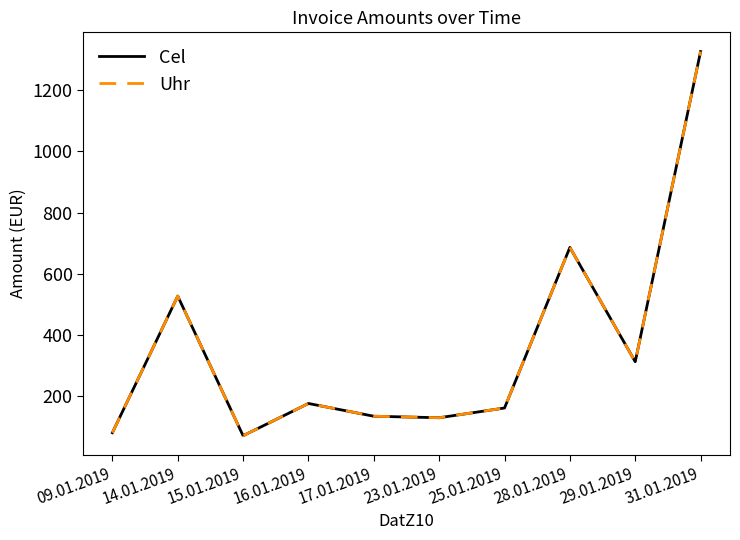

Does the chart display data point markers on the line(s)?

No